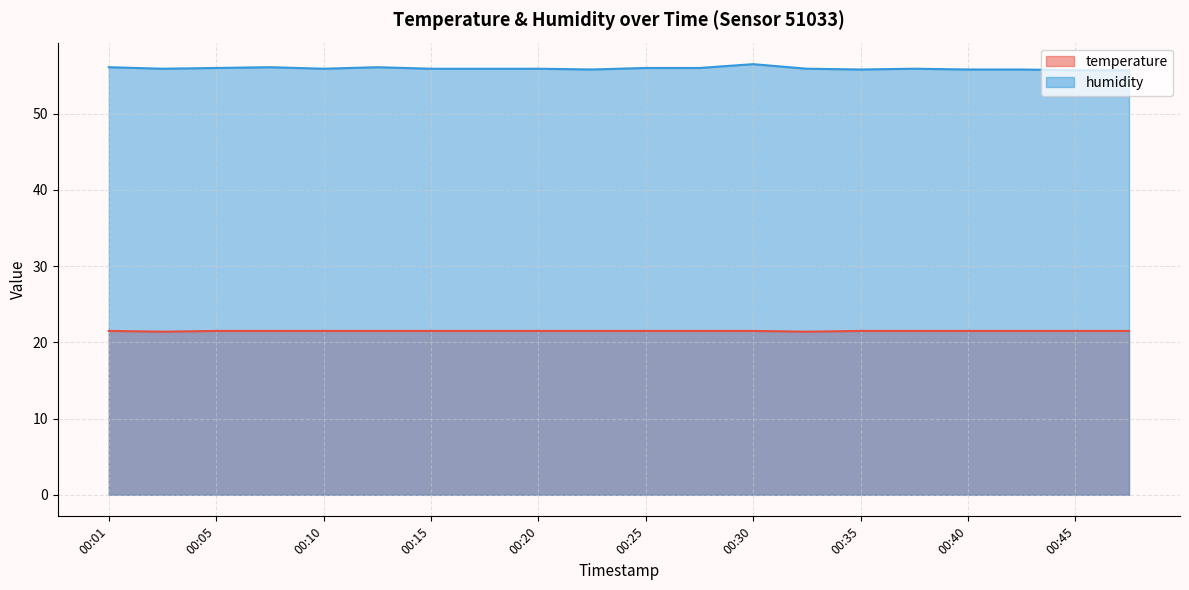

What is the highest value of the temperature series?

21.5